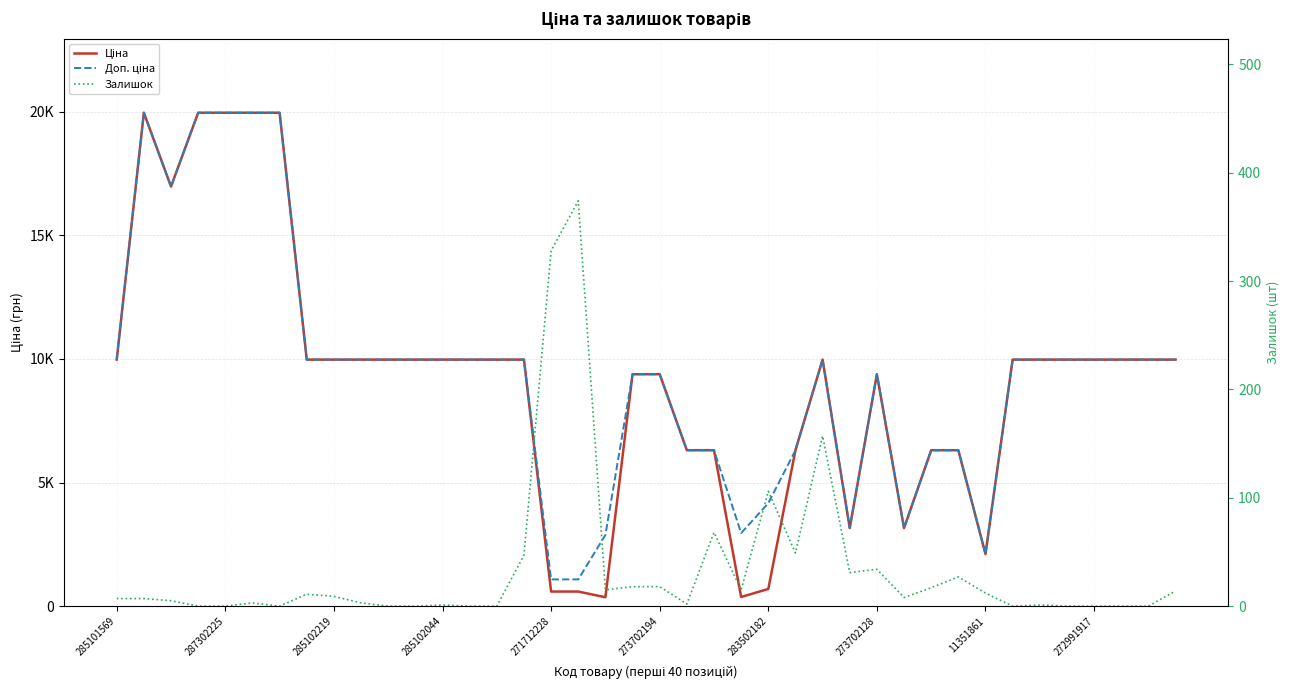

True or false: Залишок and Доп. ціна cross at least once.

False